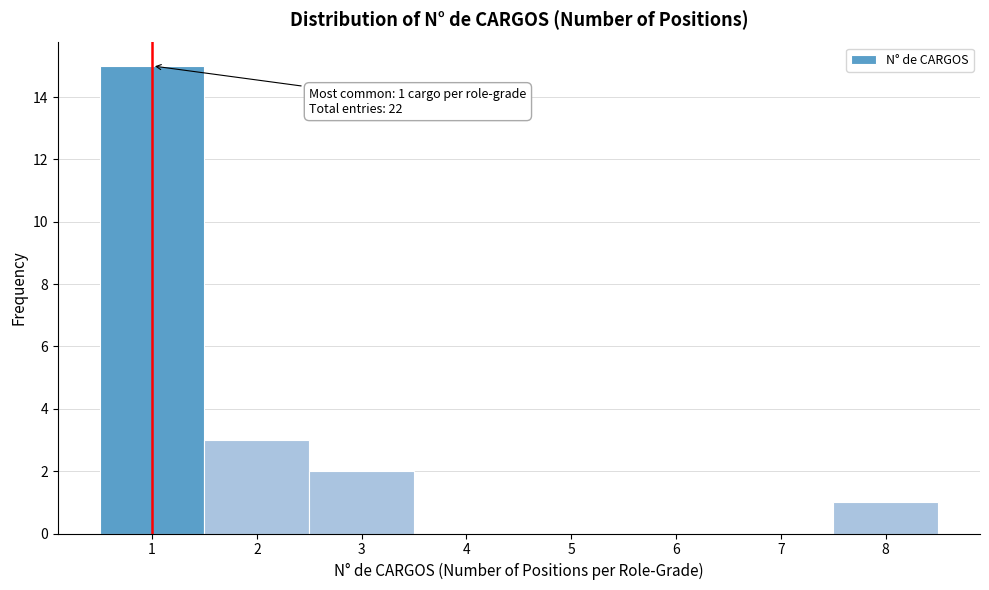

Which range on the x-axis has the tallest bar?

0.5 to 1.5